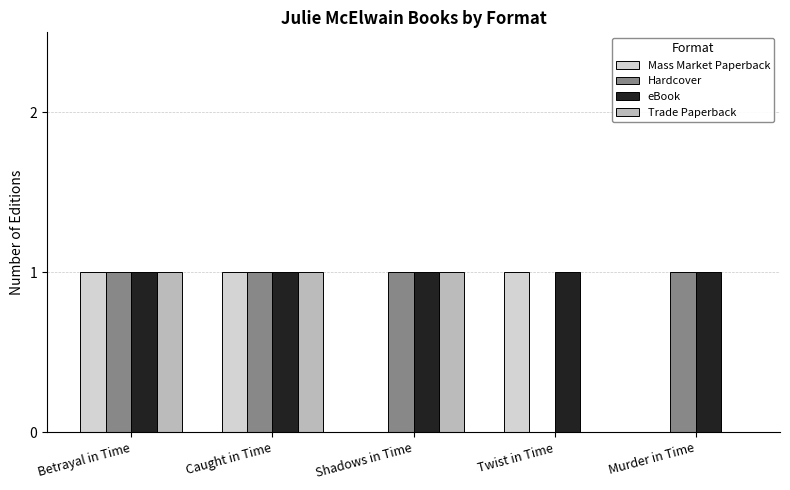

What is the approximate value of Hardcover at Betrayal in Time?

1